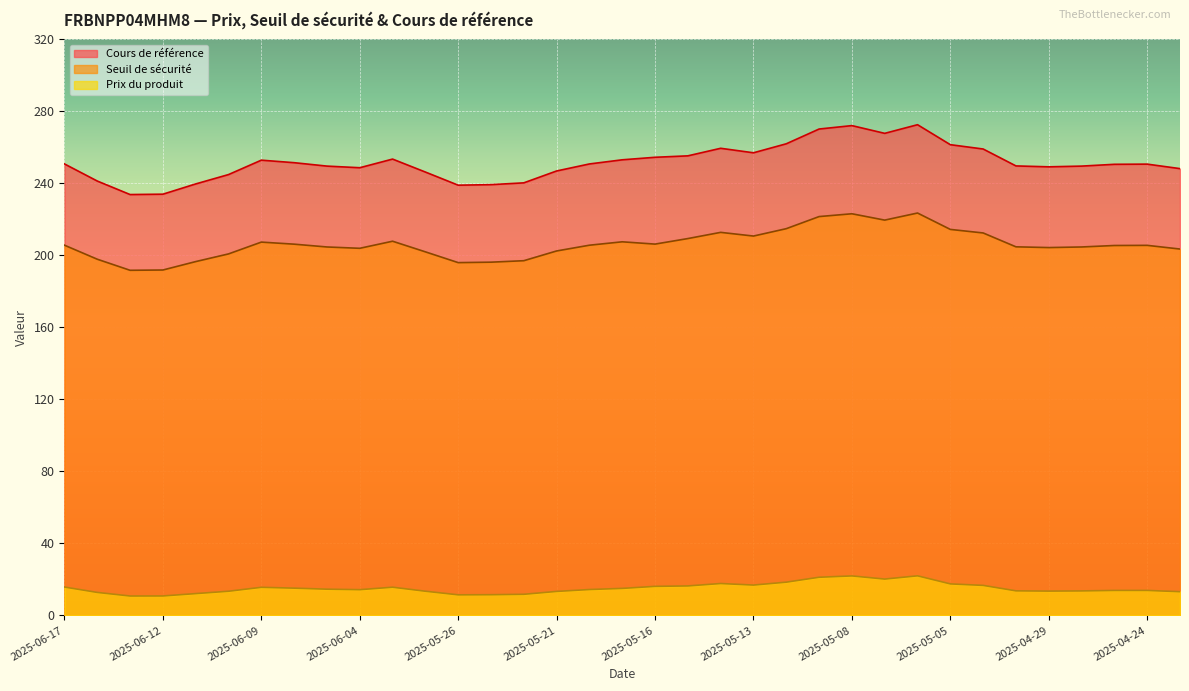

At which category does the chart reach its peak across all series?

2025-05-06